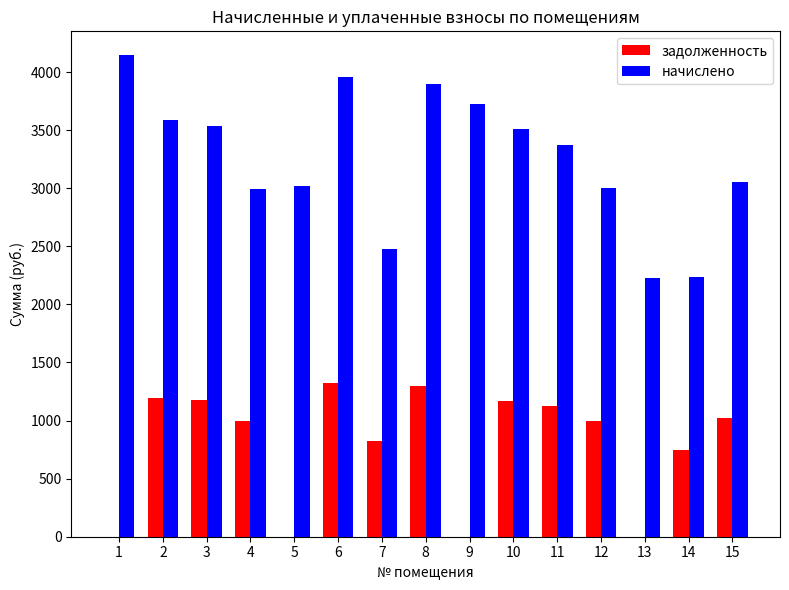

True or false: начислено has a value of 3055.3 at 15.

True